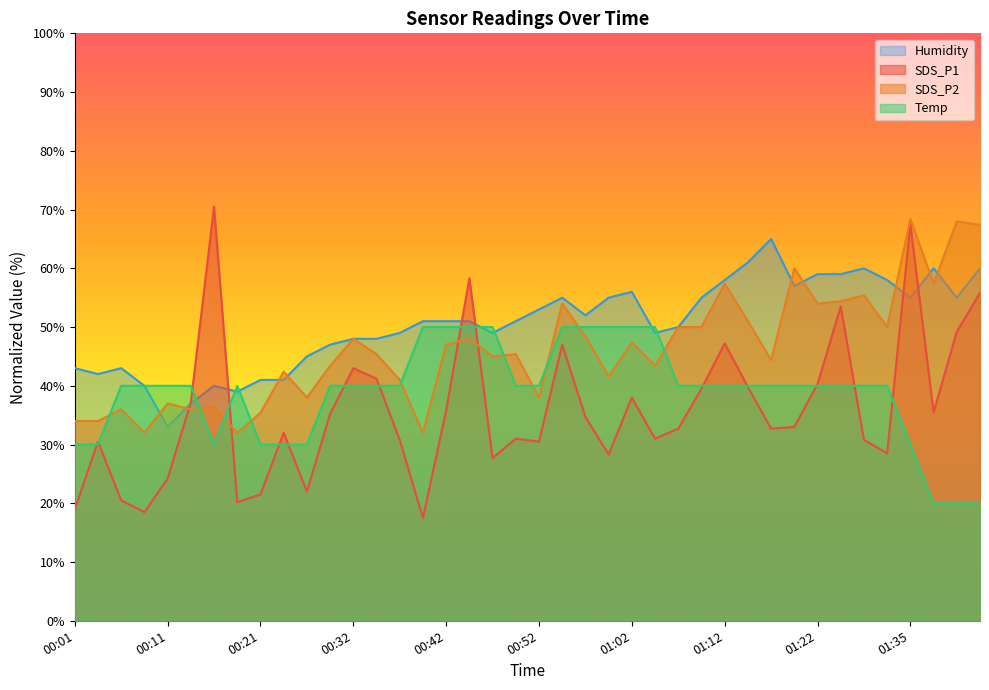

How many lines are shown in the chart?

4